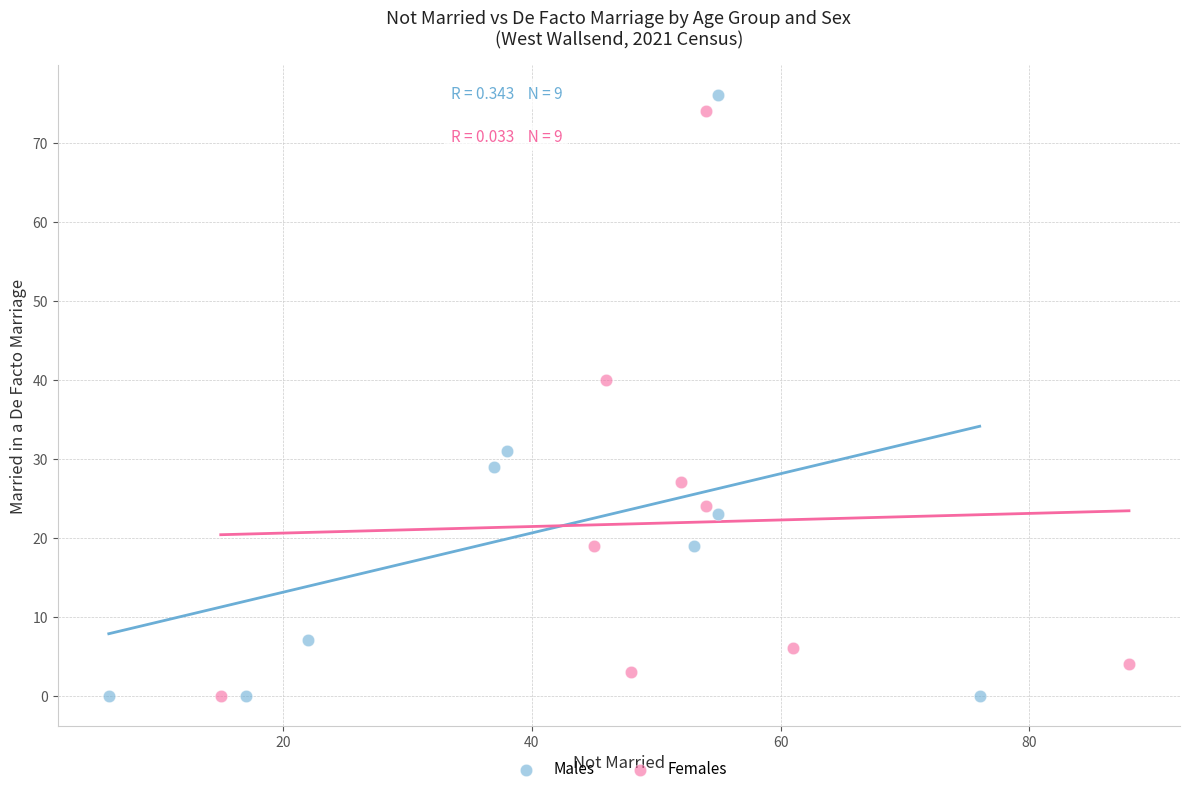

Which series has the largest Y range (max minus min)?

Males